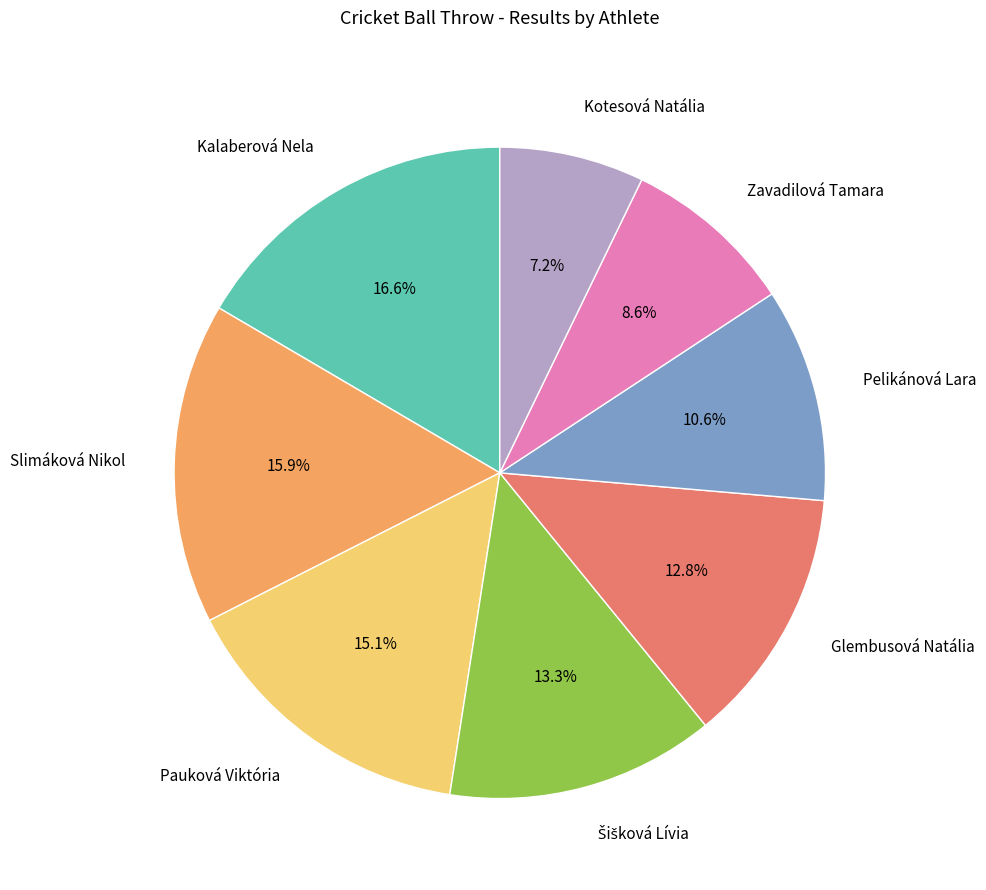

Approximately how many times larger is the value at Kotesová Natália compared to Glembusová Natália?

0.6